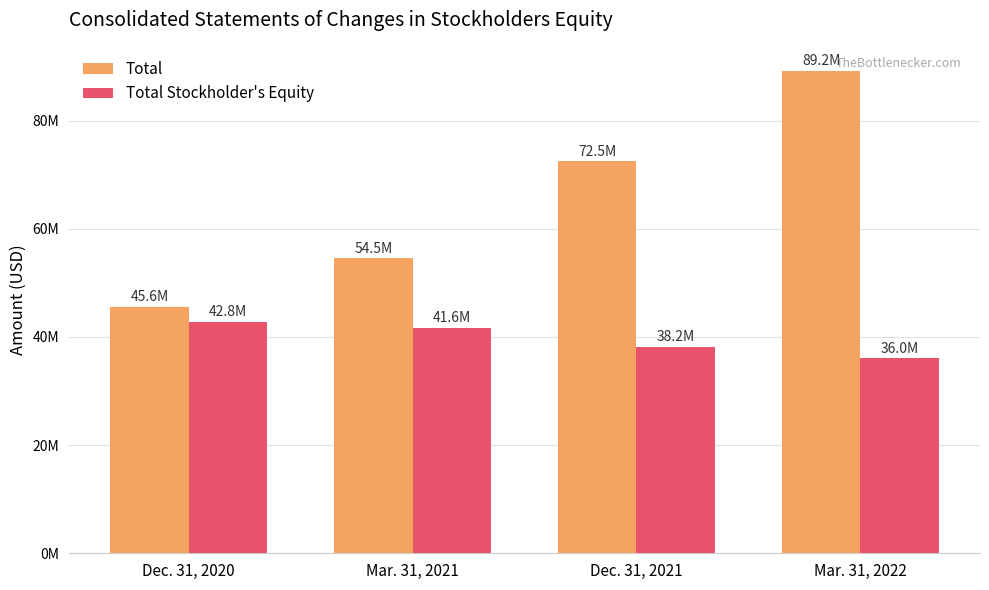

Does the chart contain any negative values?

No